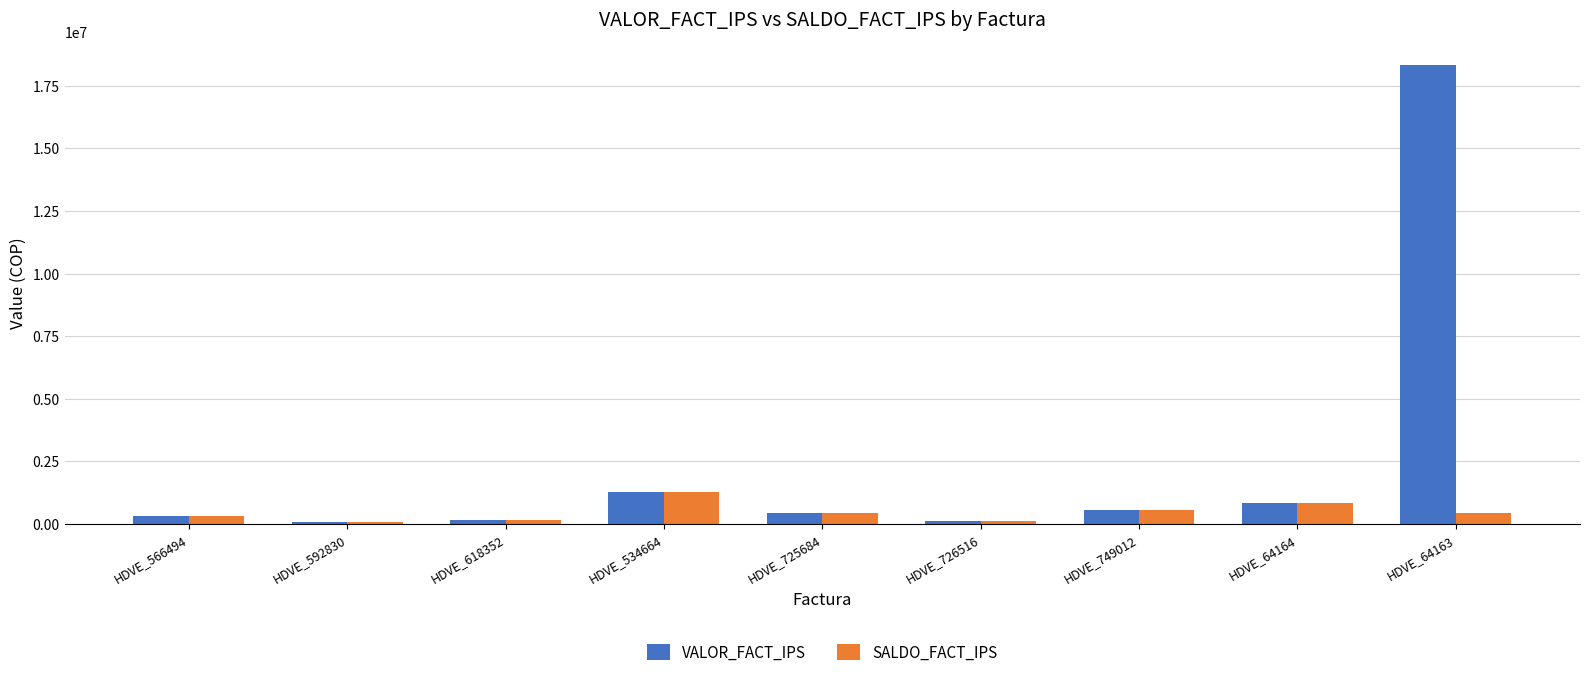

Rank the series by their maximum value, from lowest to highest.

SALDO_FACT_IPS, VALOR_FACT_IPS